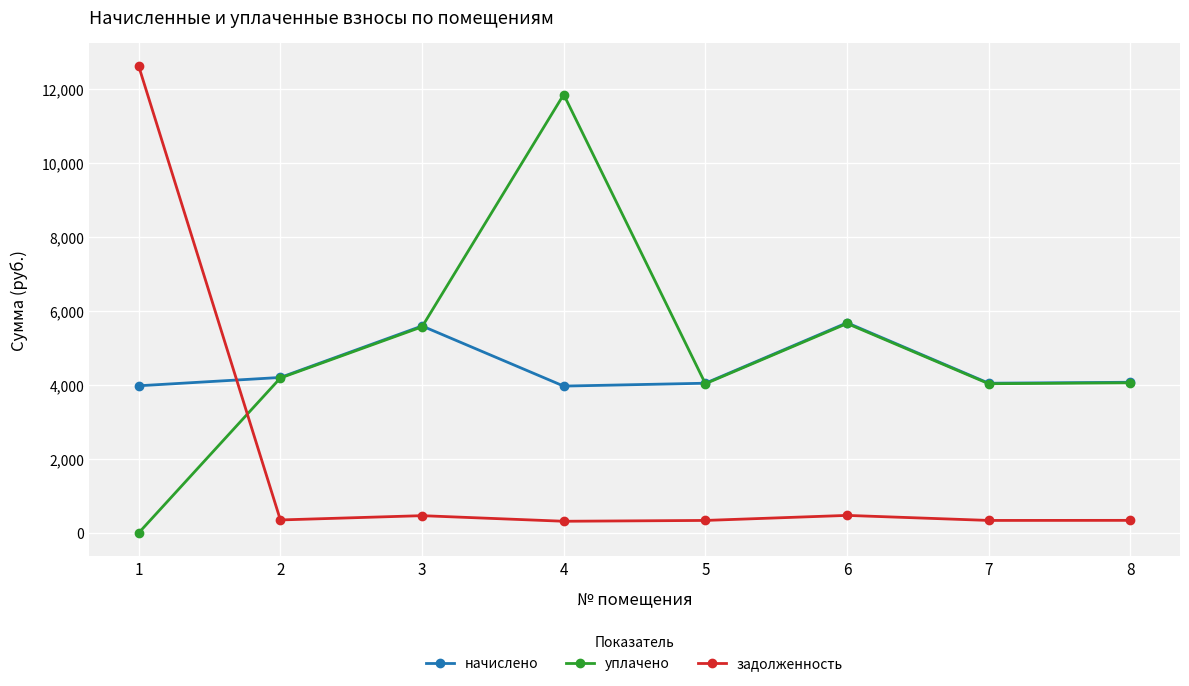

The value of уплачено at 7 is 4029.5. True or false?

True